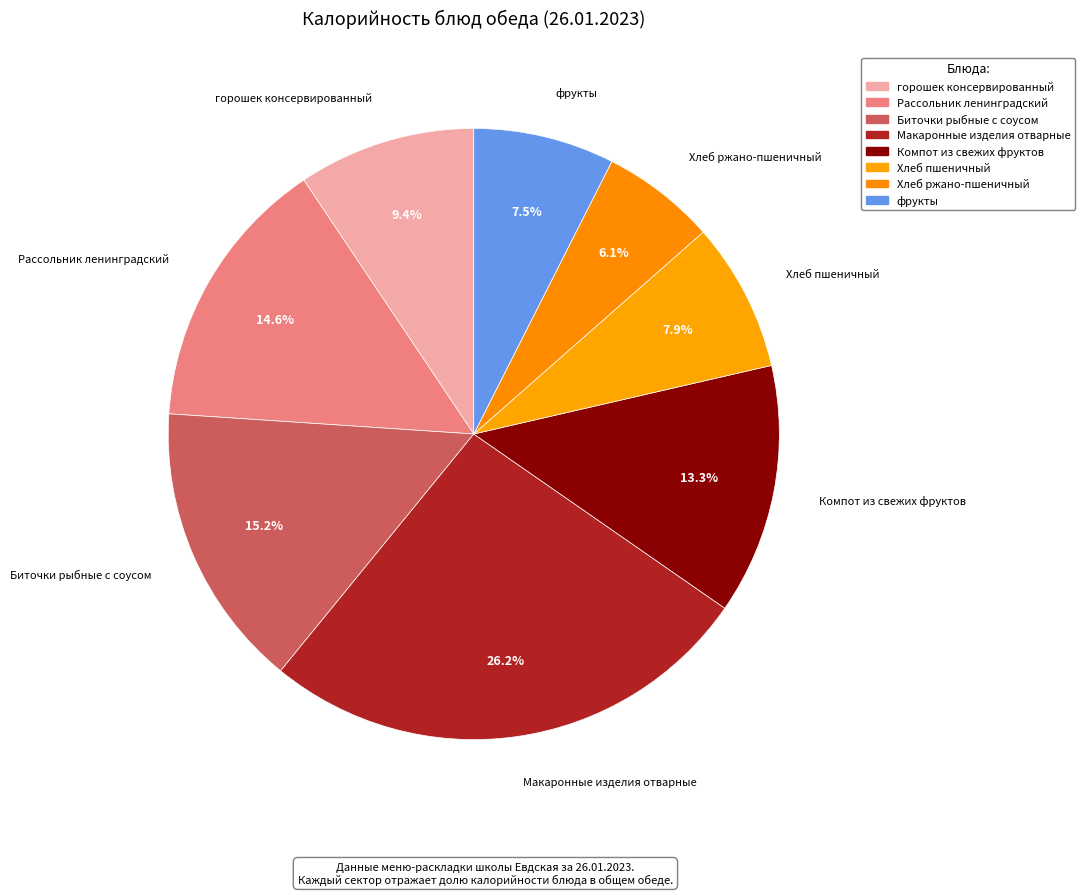

Between Хлеб пшеничный and Биточки рыбные с соусом, which is larger?

Биточки рыбные с соусом